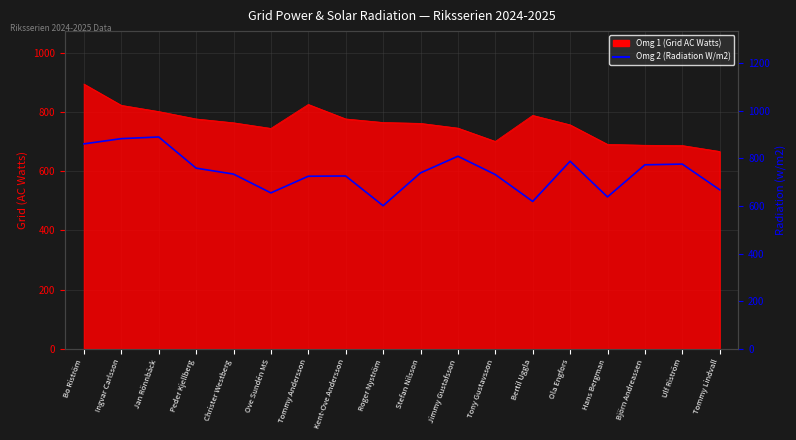

True or false: the data shows 1059 at Stefan Nilsson.

False